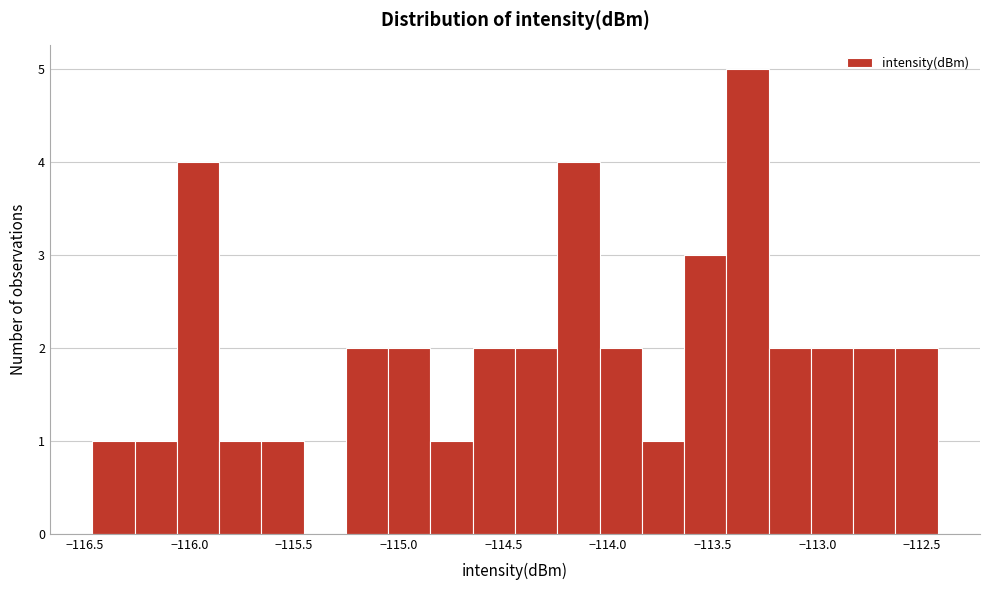

How tall is the bar that spans -116.45 to -116.25 on the x-axis? Neither the bar edges nor the heights are printed on the chart, so give them approximately, as read against the axes.

1